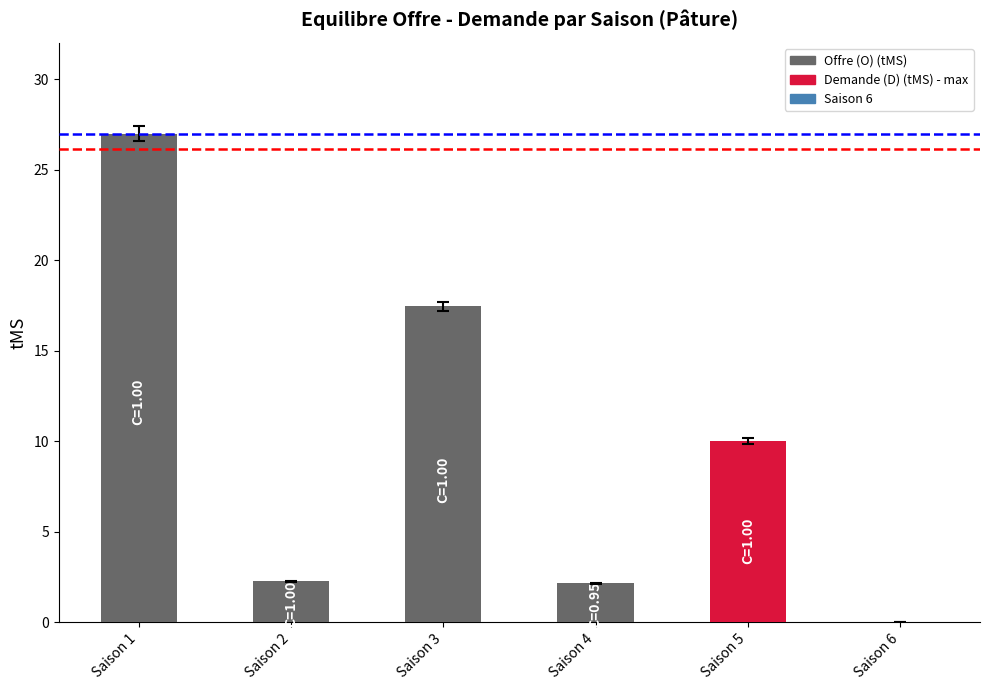

Is it true that the value at Saison 4 is 2.1?

True